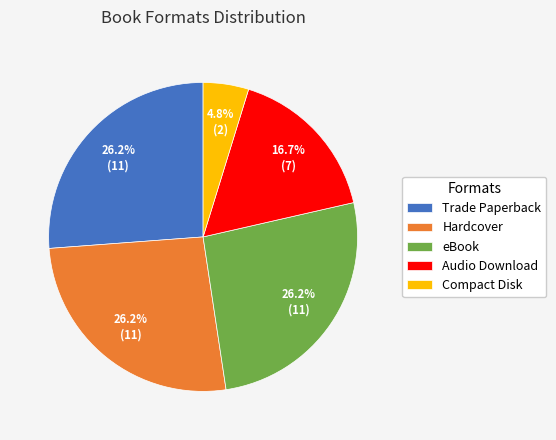

Do Compact Disk and Audio Download together represent more than half of the pie?

No